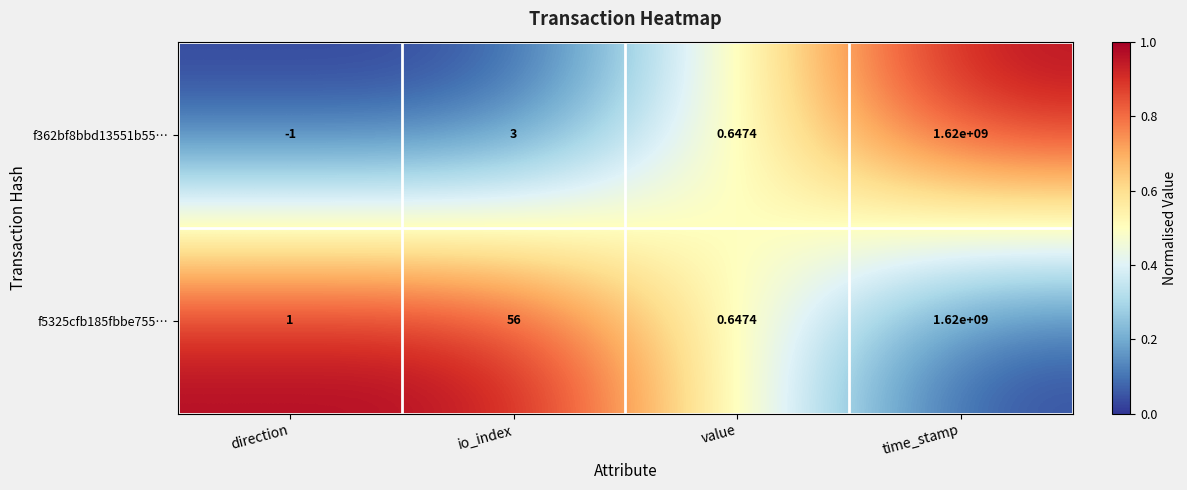

Which series has the largest range (max minus min)?

f362bf8bbd13551b55…